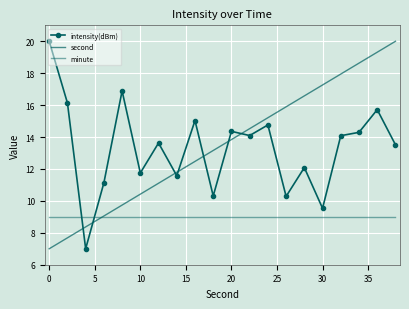

What is the greatest value displayed?

20.0